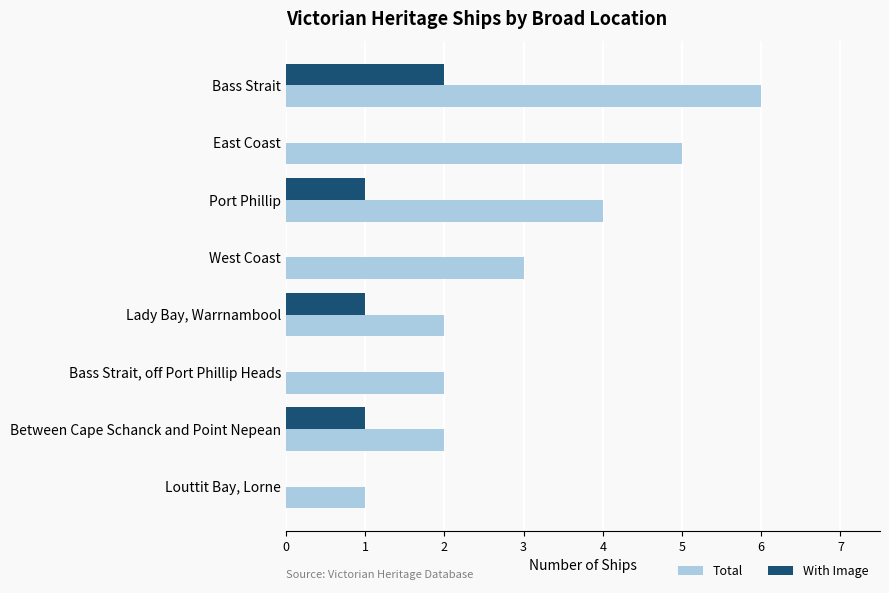

Which series has the widest spread of values?

Total